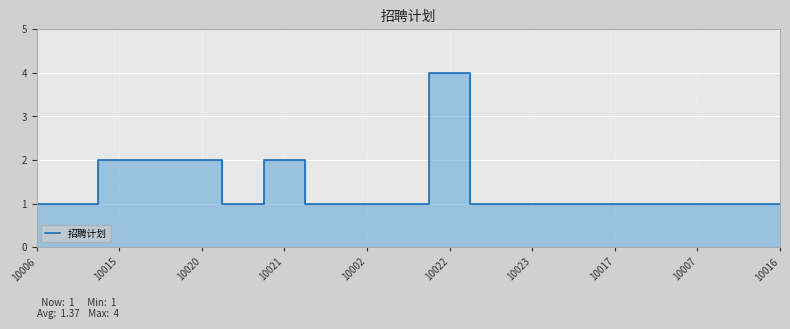

How many lines are shown in the chart?

1